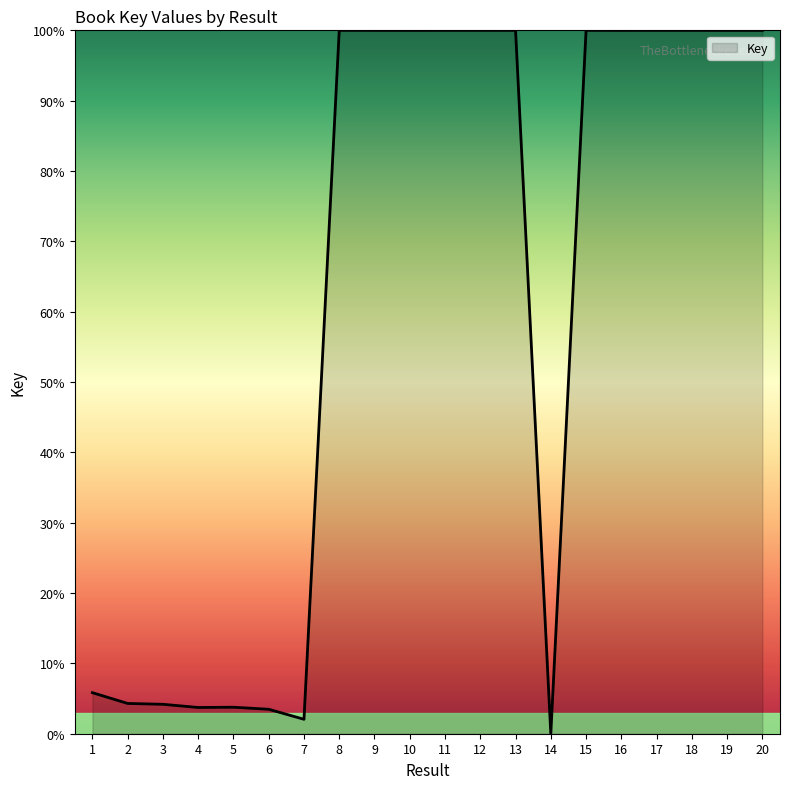

Is it true that the value at 19 is 178.2?

False